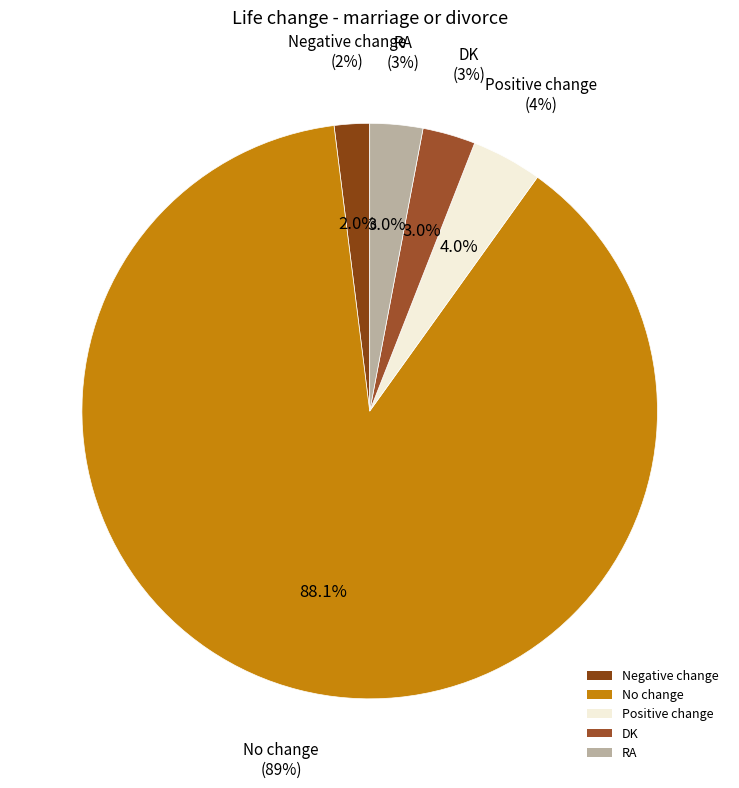

How many segments does this pie chart have?

5